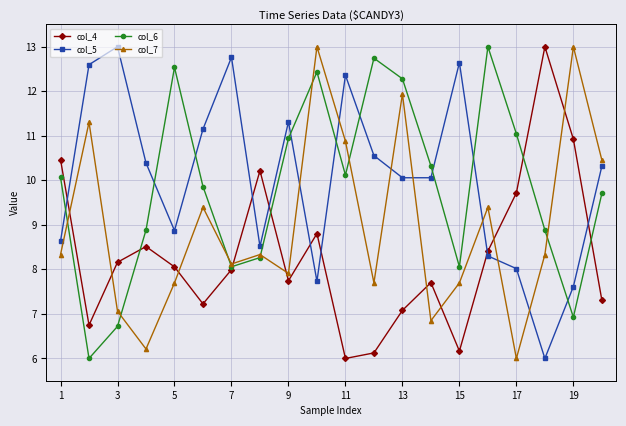

In col_4, how many points are lower than both neighbors (excluding endpoints)?

5